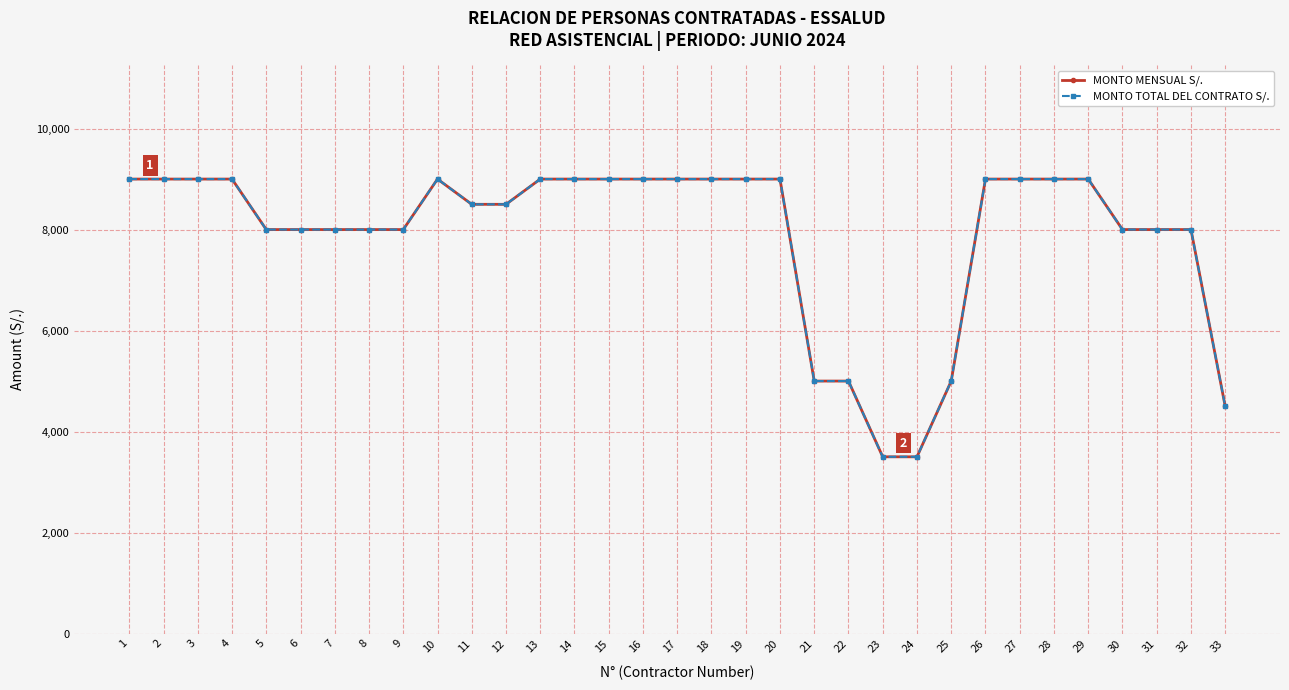

Does the chart display data point markers on the line(s)?

Yes